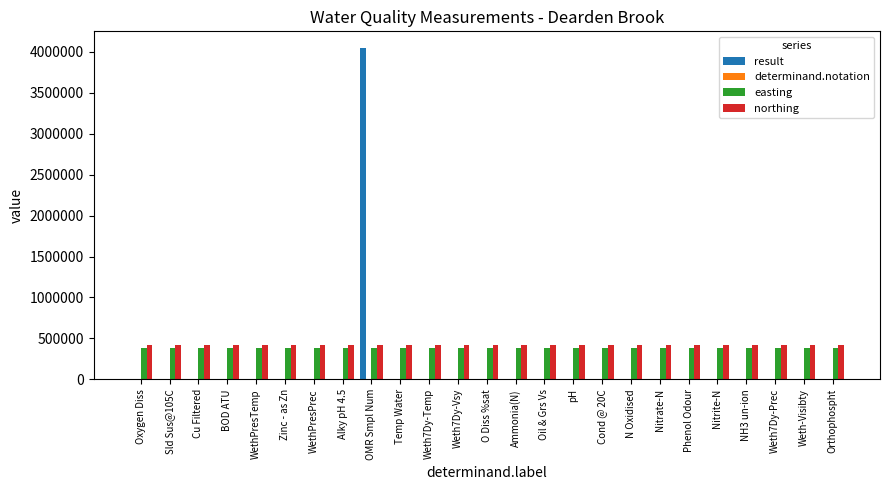

Which category has the highest value across all series?

OMR Smpl Num